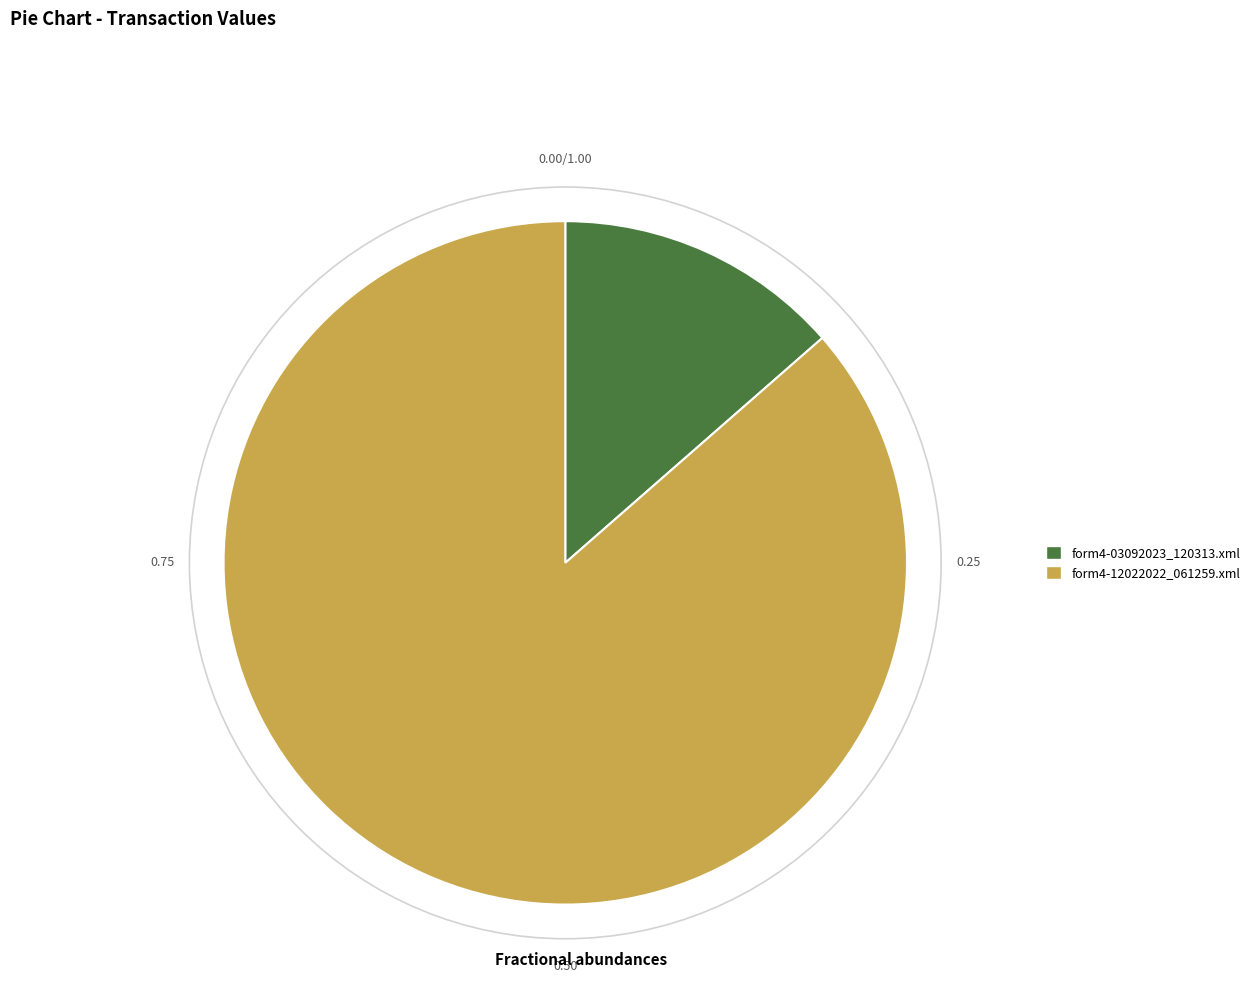

Is there a majority slice in this chart?

Yes